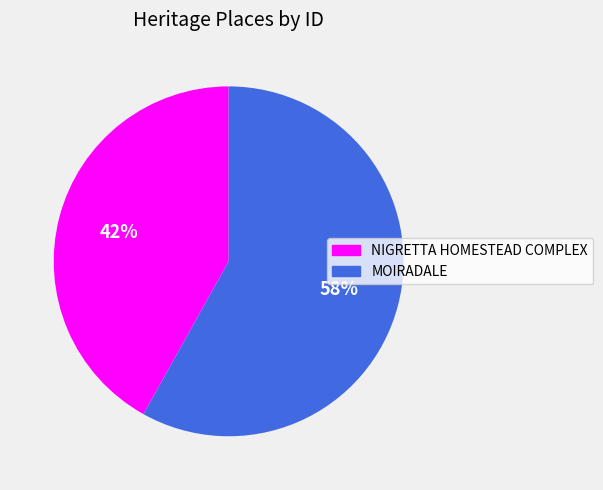

To the nearest percent, what is the combined percentage of NIGRETTA HOMESTEAD COMPLEX and MOIRADALE?

100%